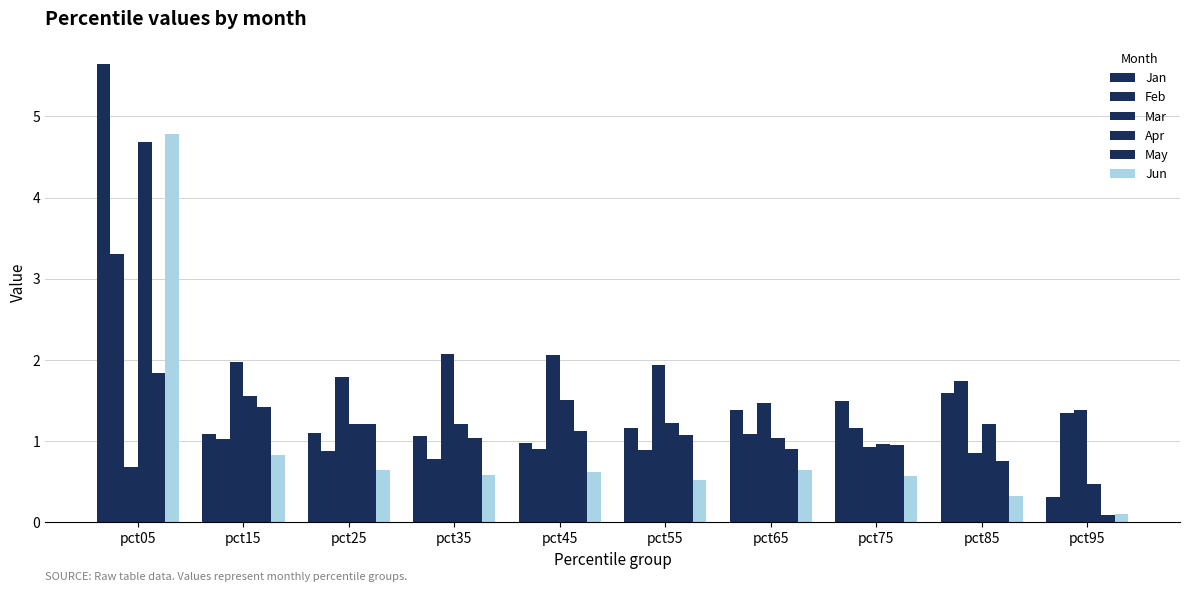

The May series shows 0.9 at pct65. True or false?

True